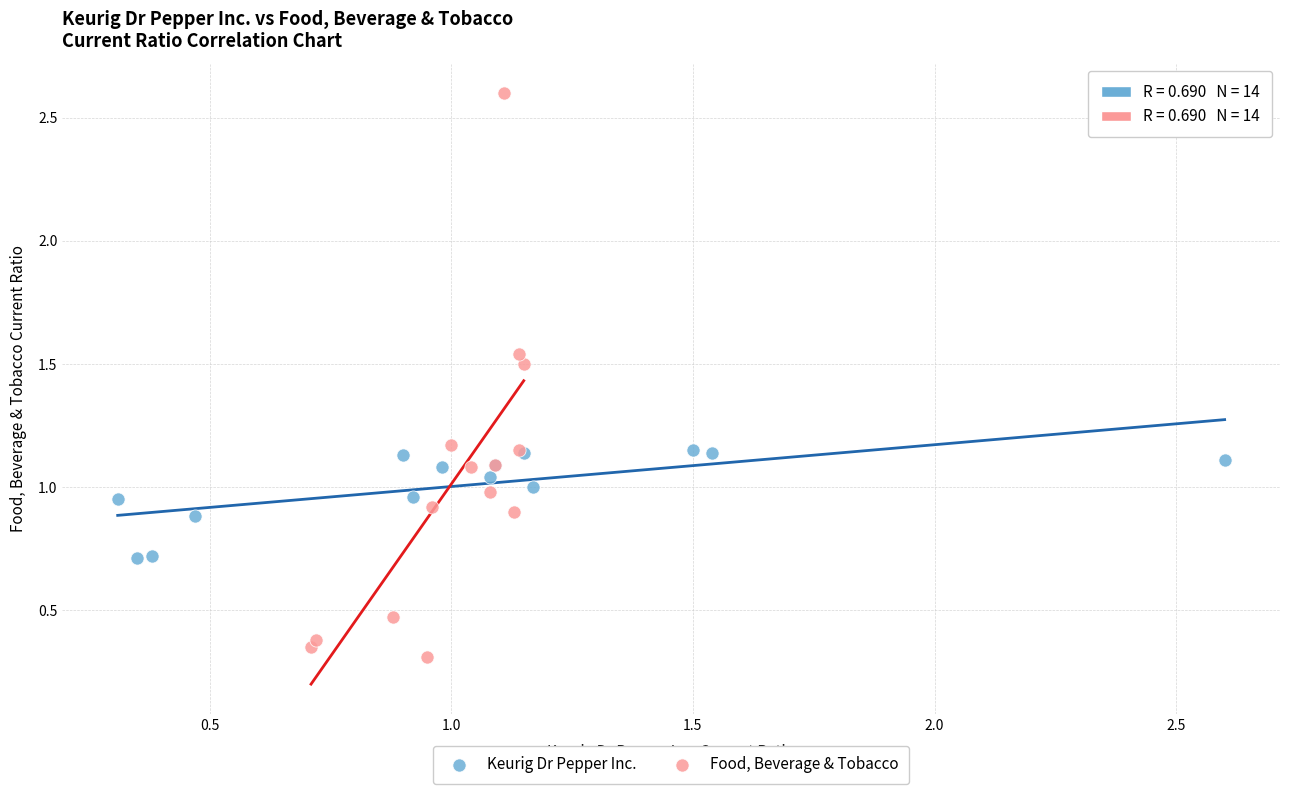

Which series reaches the minimum Y coordinate?

Food, Beverage & Tobacco